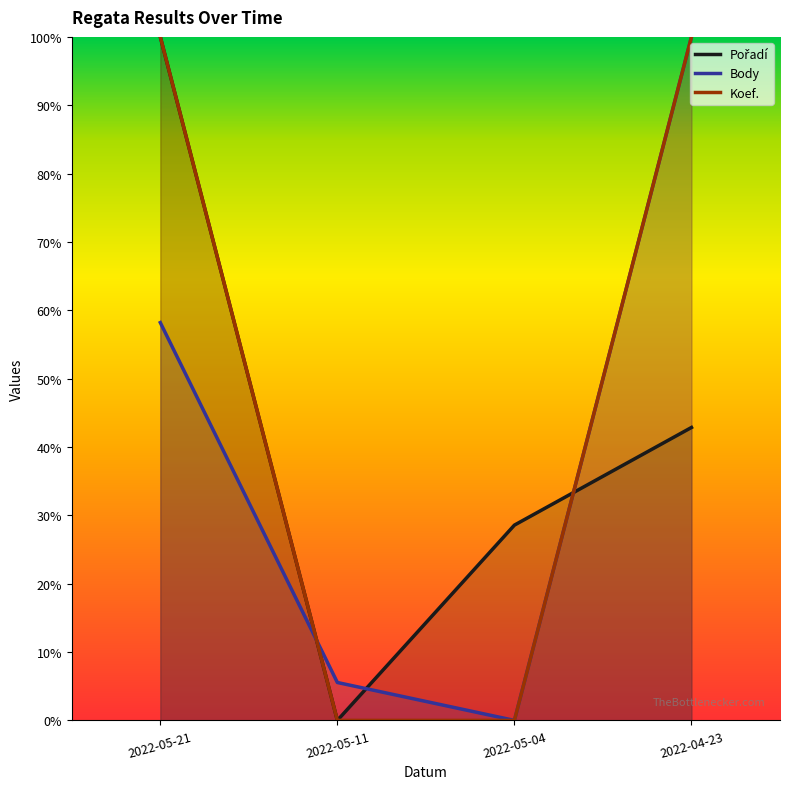

Which series ends up on top after the final intersection of Body and Koef.?

Body